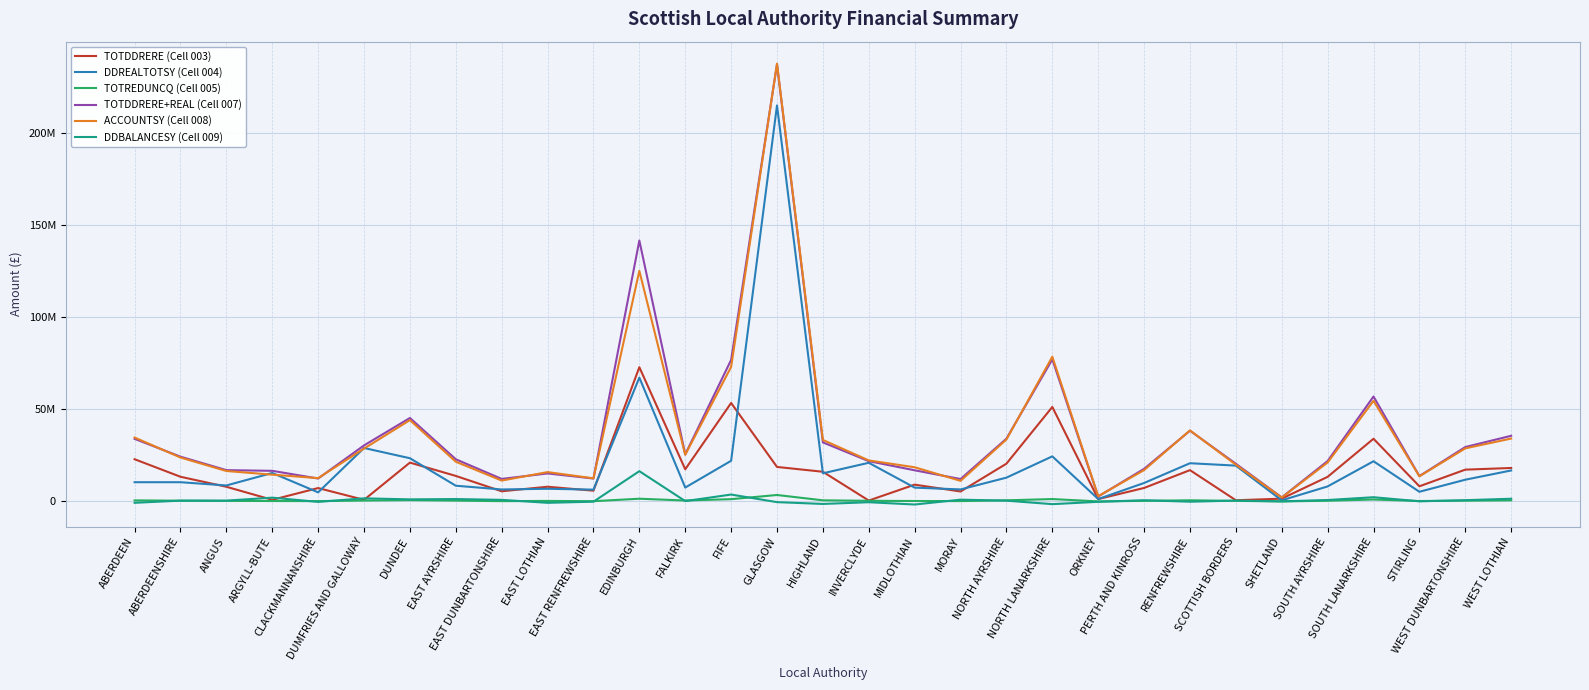

Which series has the largest range (max minus min)?

ACCOUNTSY (Cell 008)